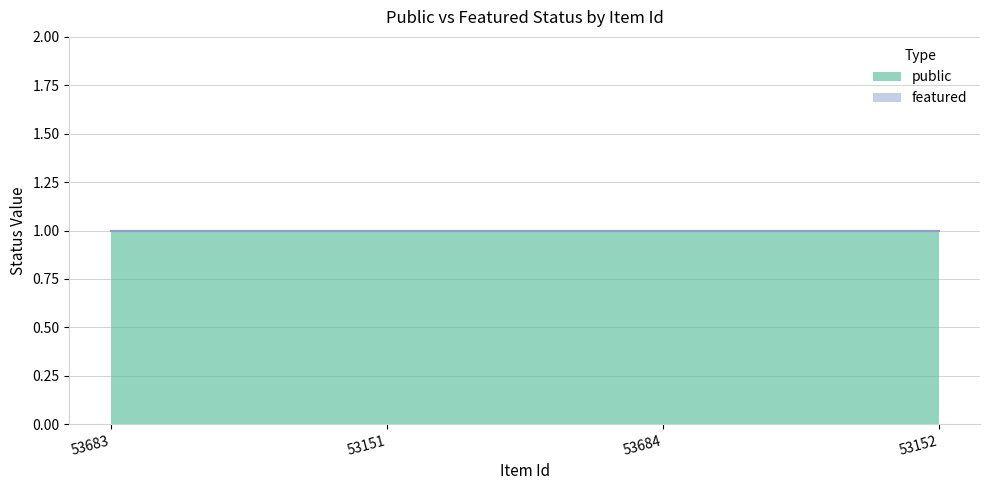

What is the minimum value for public?

1